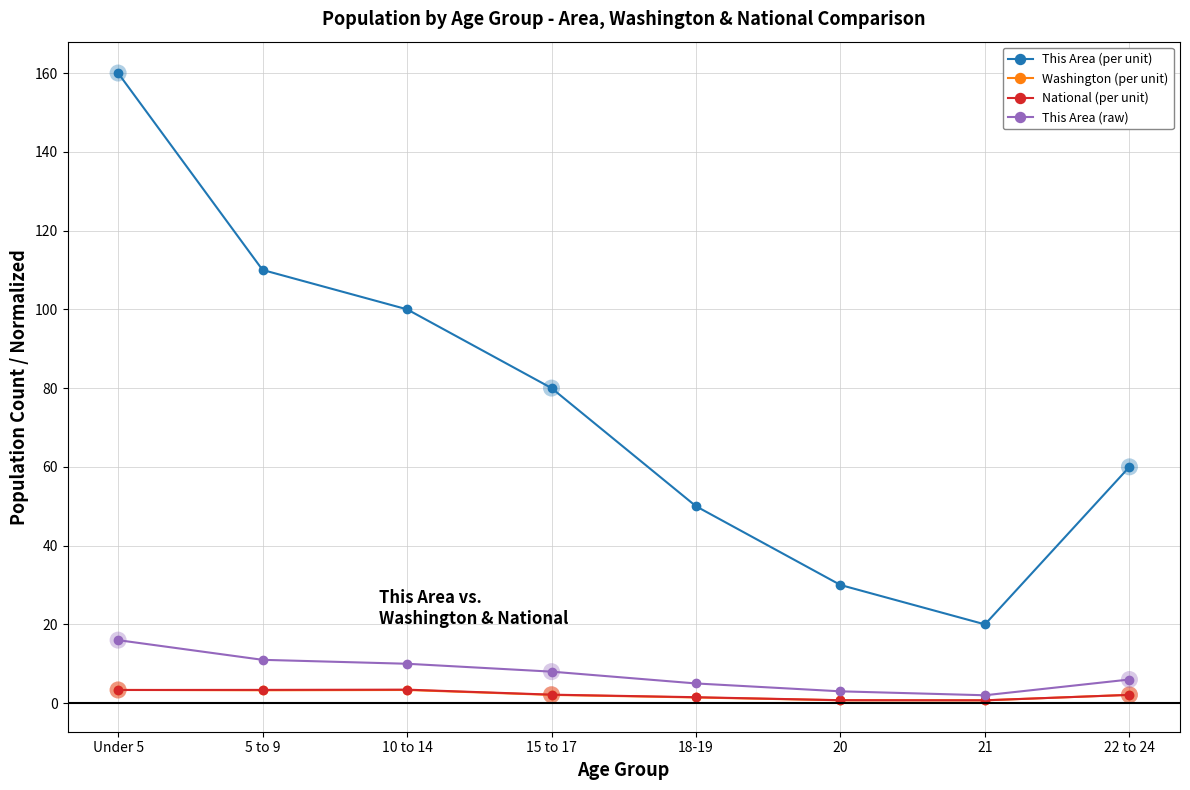

Which series has the largest total across all categories?

This Area (per unit)